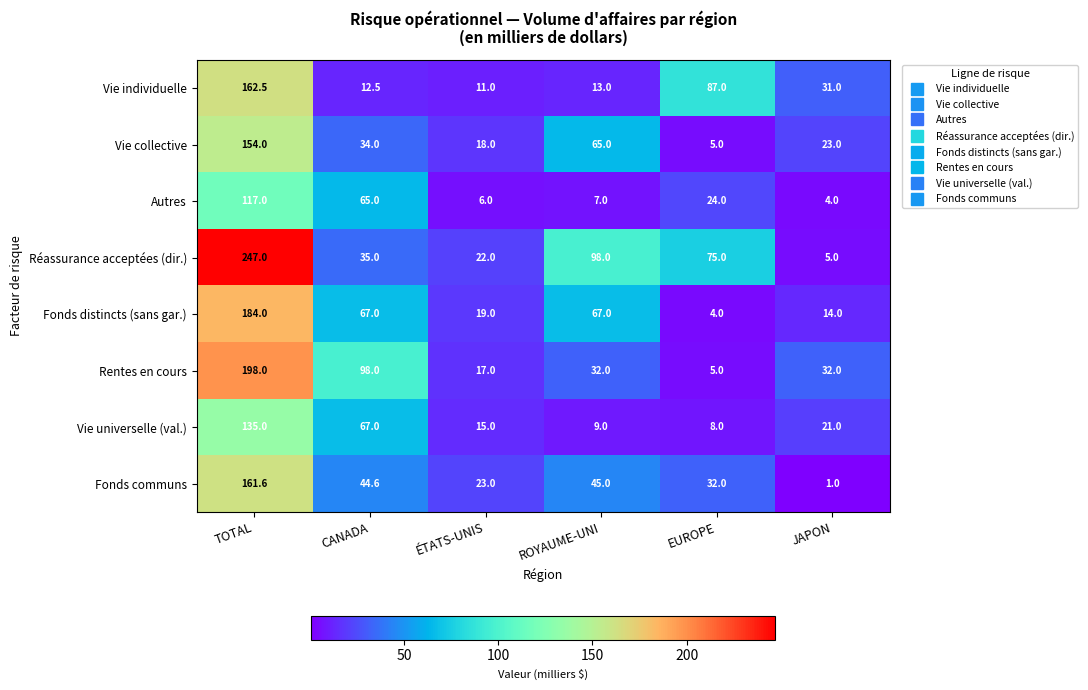

The value of Rentes en cours at CANADA is 133.5. True or false?

False